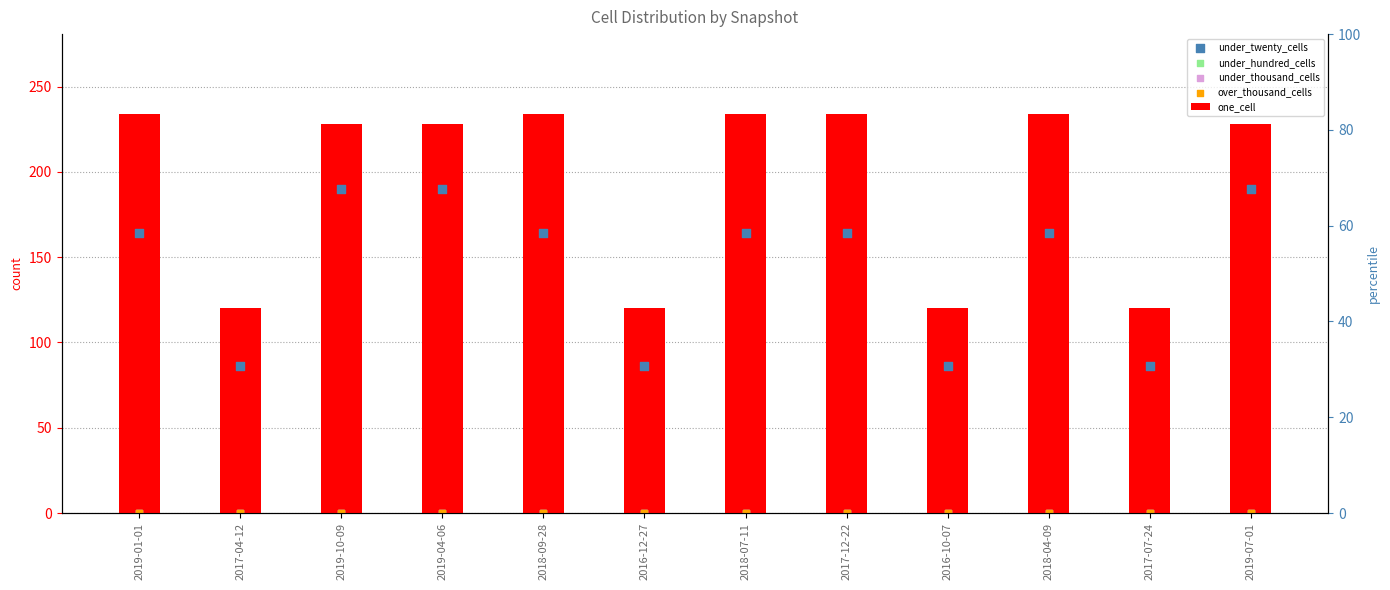

Is the value of under_twenty_cells at 2018-07-11 greater than the value of one_cell at 2017-12-22?

No